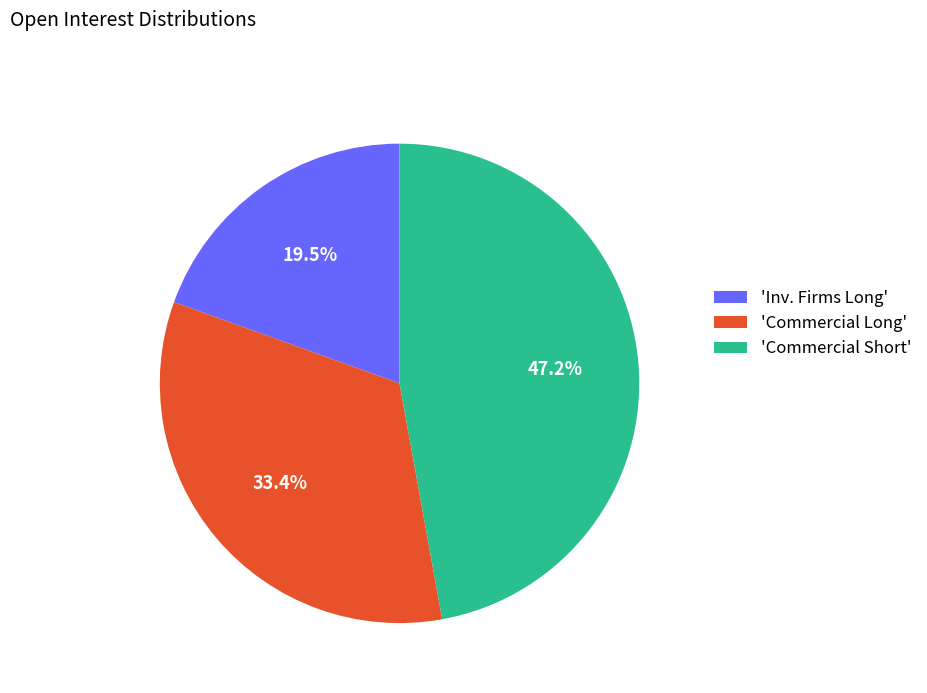

Do 'Commercial Long' and 'Commercial Short' together represent more than half of the pie?

Yes